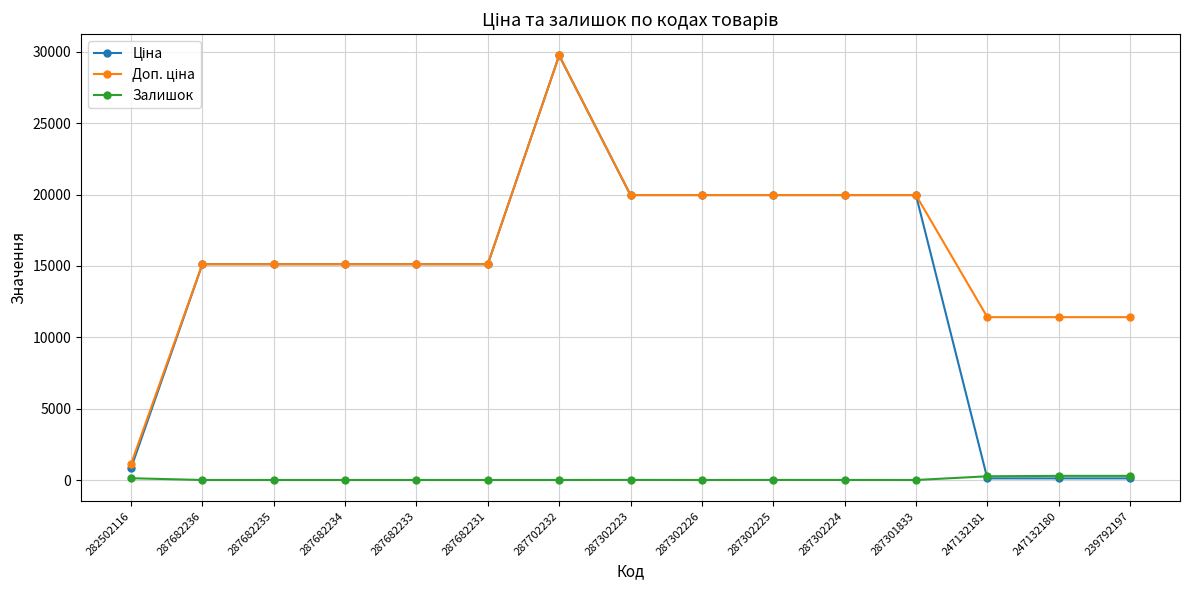

At which category is the sum across all series the highest?

287702232